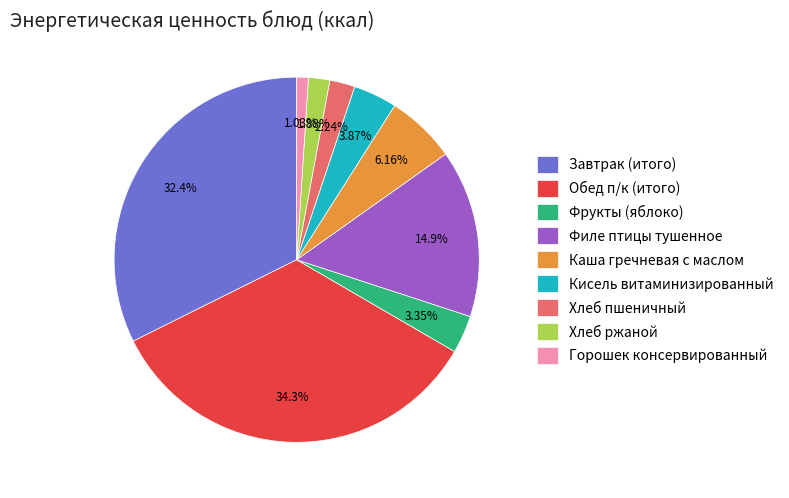

Which slice is the largest?

Обед п/к (итого)